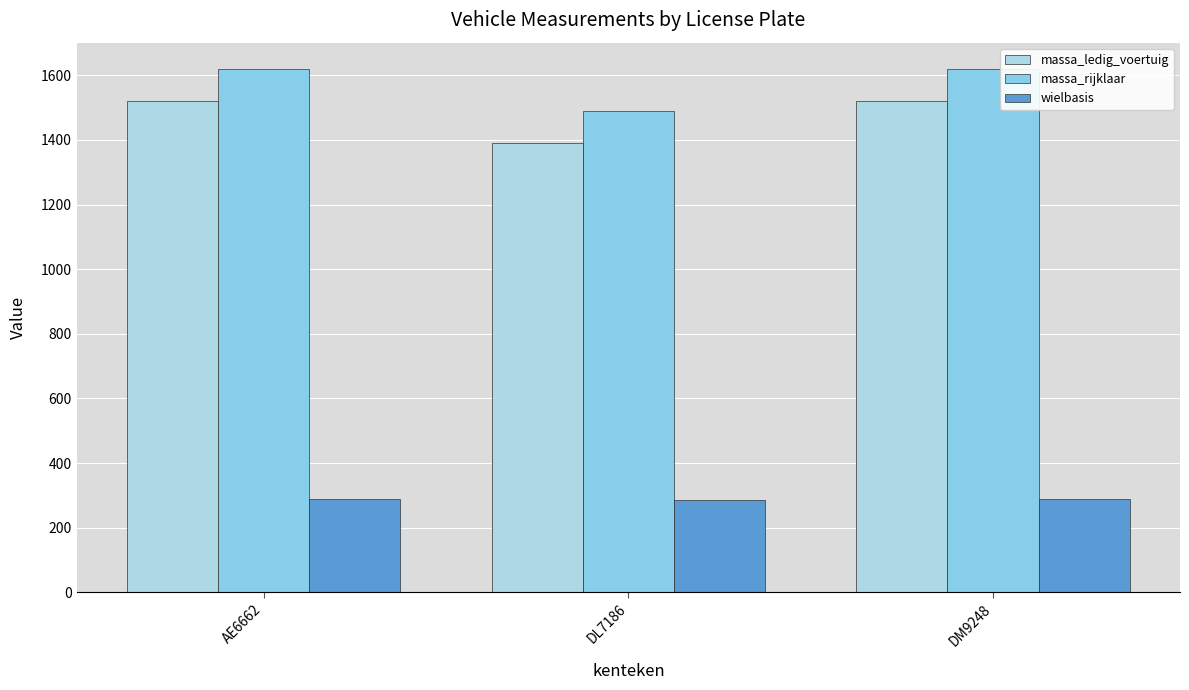

The wielbasis series shows 290 at DM9248. True or false?

True